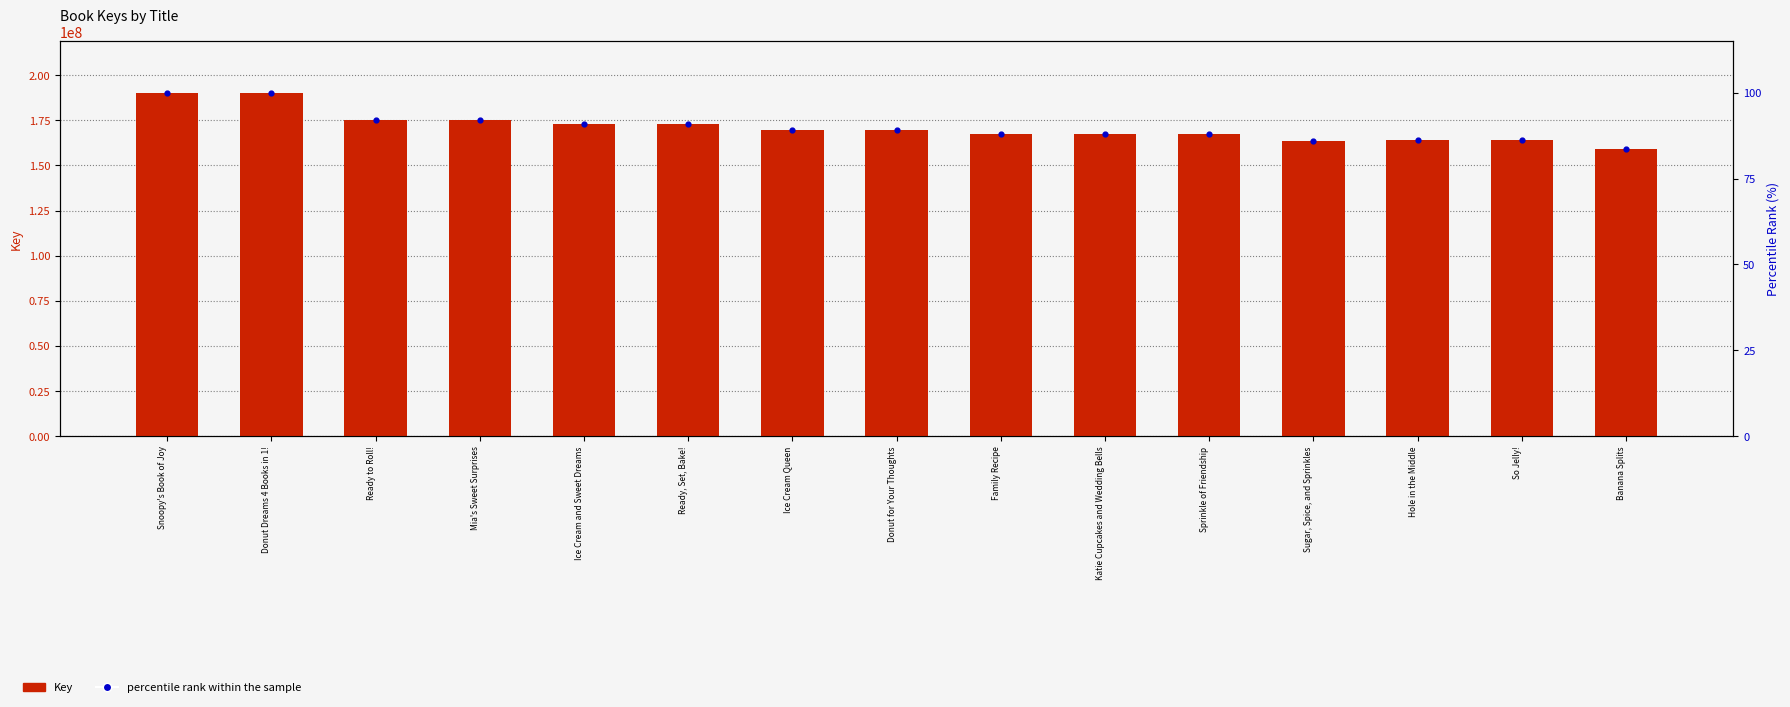

What are all the series names shown in the legend?

Key, percentile rank within the sample